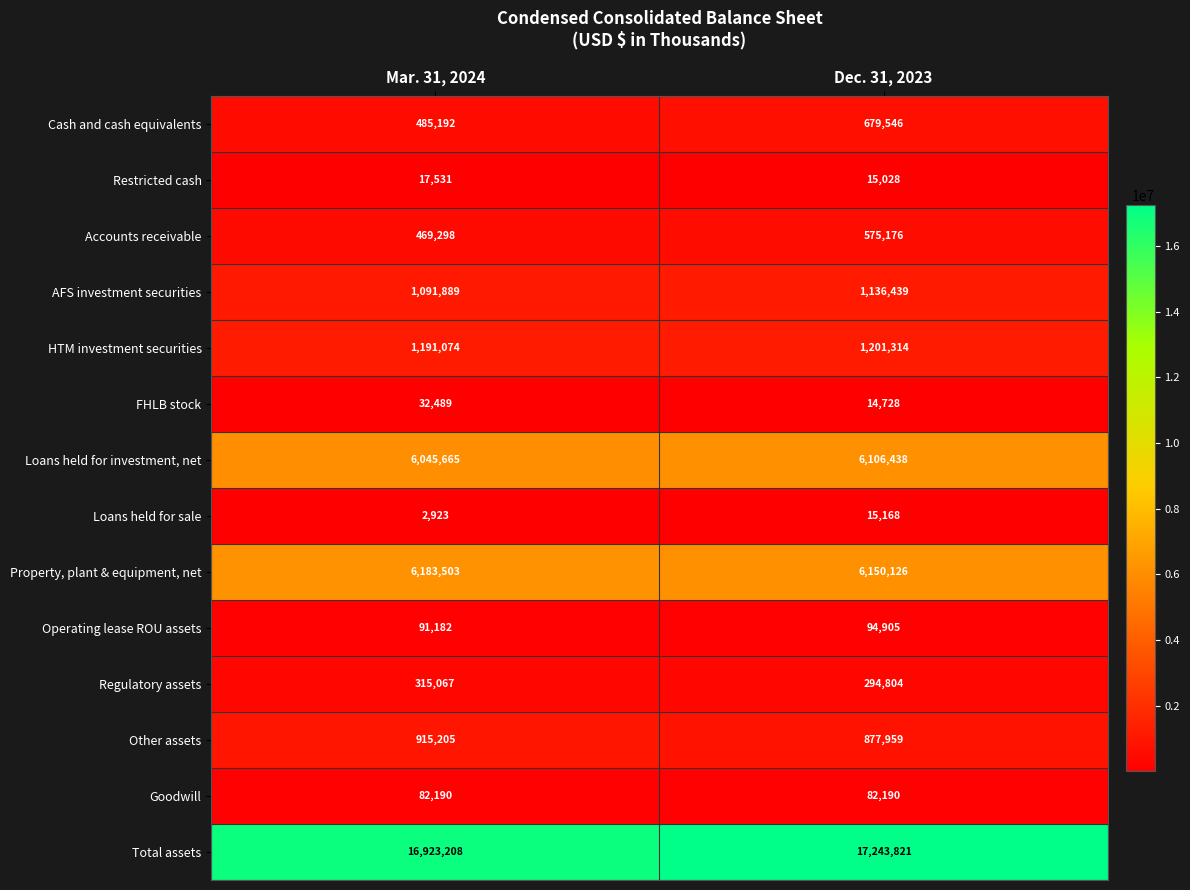

Is it true that AFS investment securities equals 1941688 at Dec. 31, 2023?

False